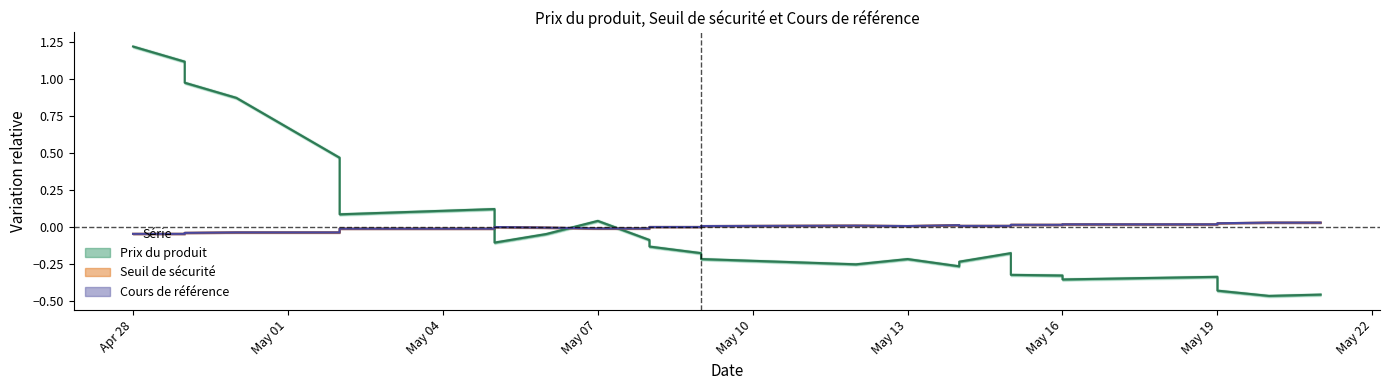

How many interior local valleys does the Seuil de sécurité series have?

1